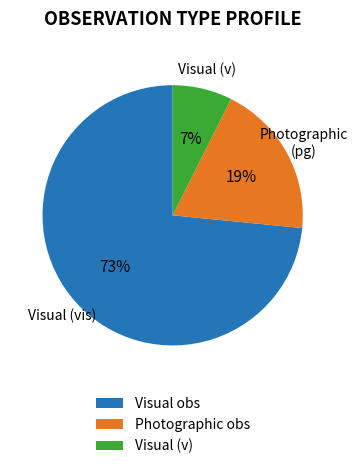

Count the number of slices in the pie.

3